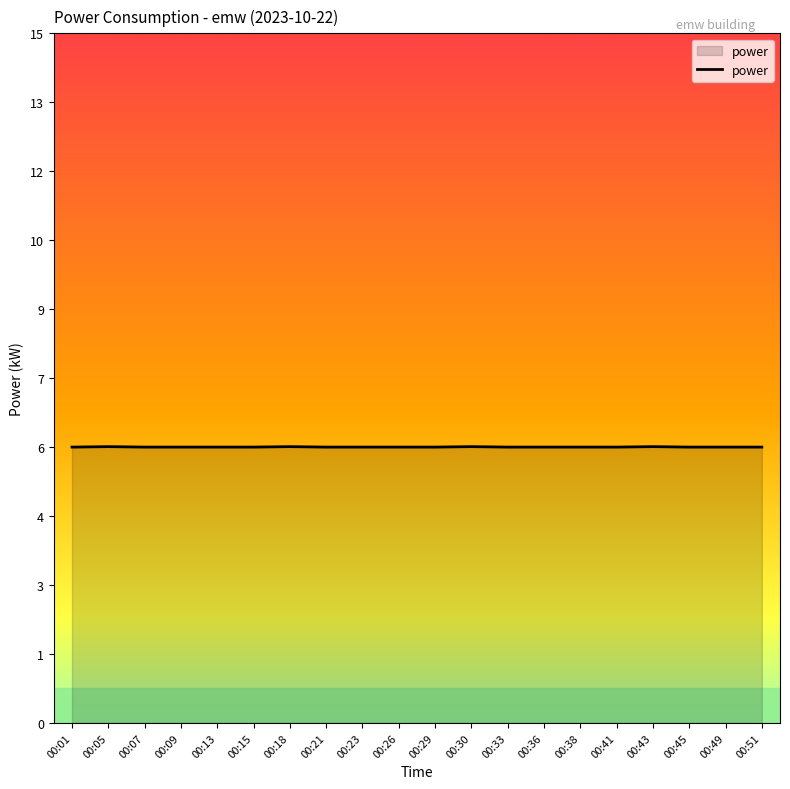

Reading left to right, extract all data points from this chart.

00:01=6.0	00:05=6.0	00:07=6.0	00:09=6.0	00:13=6.0	00:15=6.0	00:18=6.0	00:21=6.0	00:23=6.0	00:26=6.0	00:29=6.0	00:30=6.0	00:33=6.0	00:36=6.0	00:38=6.0	00:41=6.0	00:43=6.0	00:45=6.0	00:49=6.0	00:51=6.0